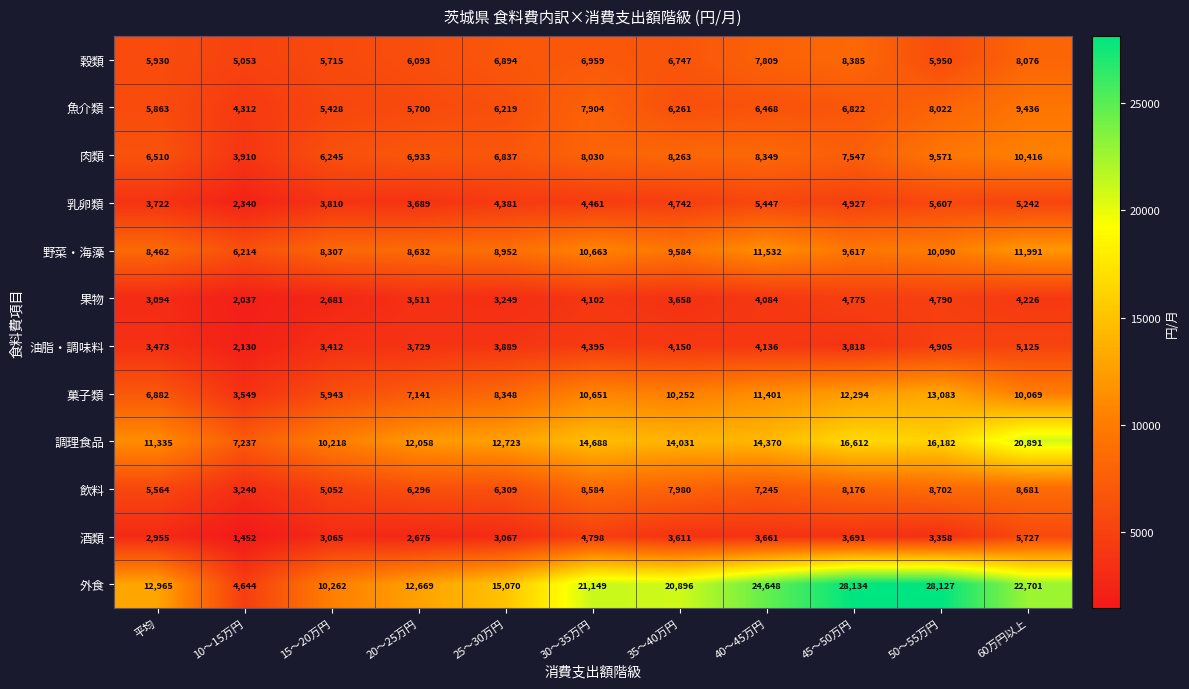

Which category has the lowest value across all series?

10～15万円